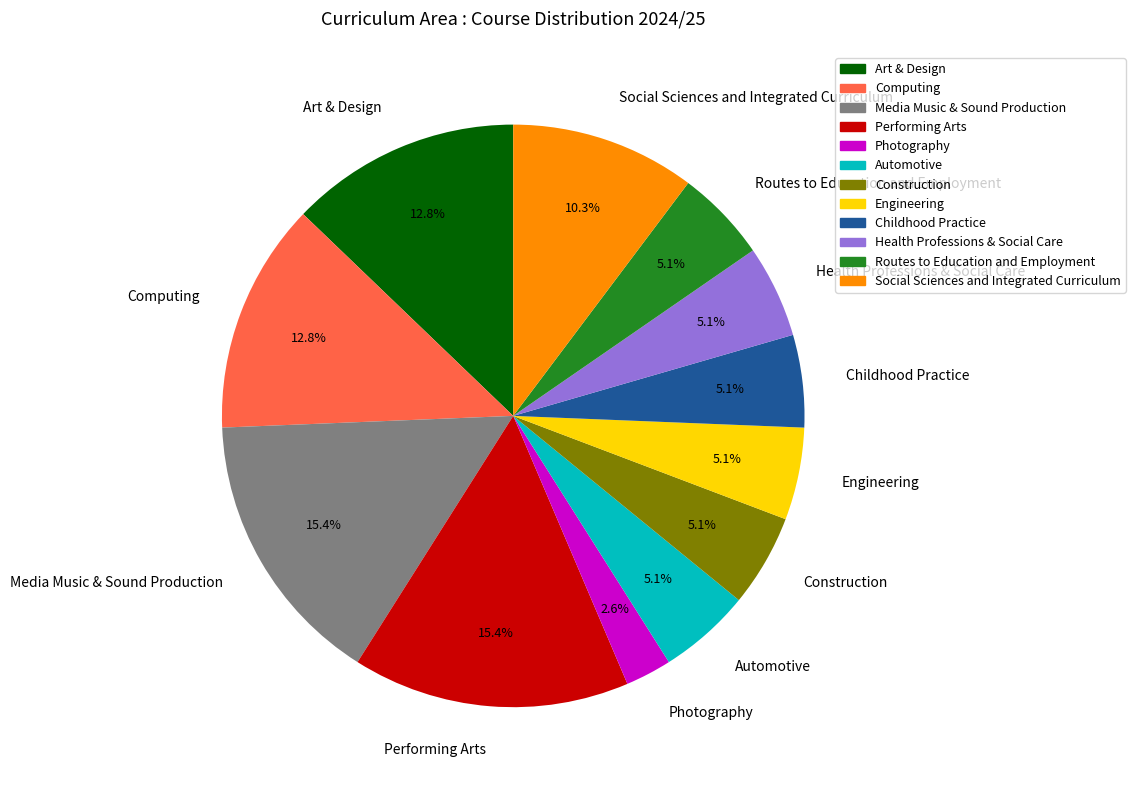

What percentage is the Social Sciences and Integrated Curriculum slice, to the nearest percent?

10%